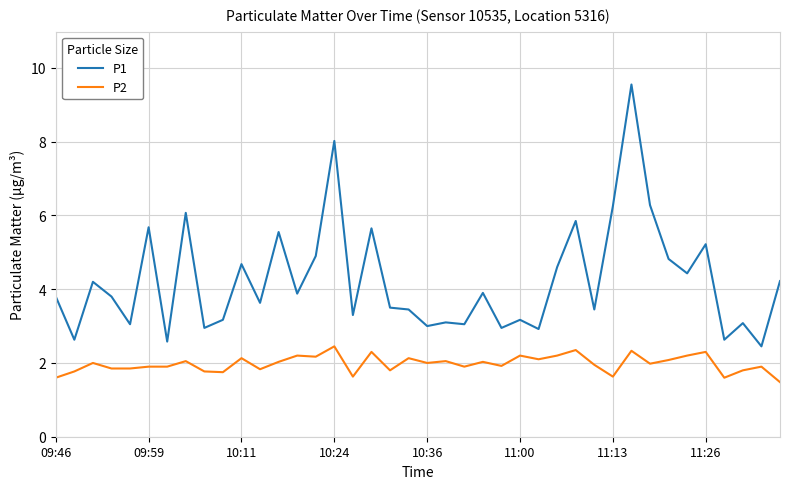

What are all the series names shown in the legend?

P1, P2